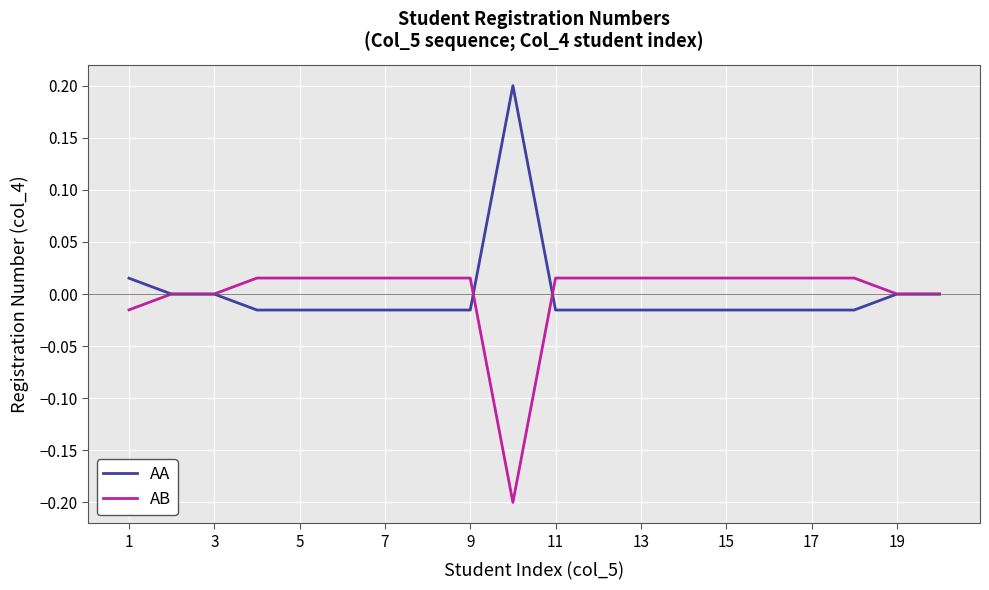

Rank the series by their maximum value, from highest to lowest.

AA, AB